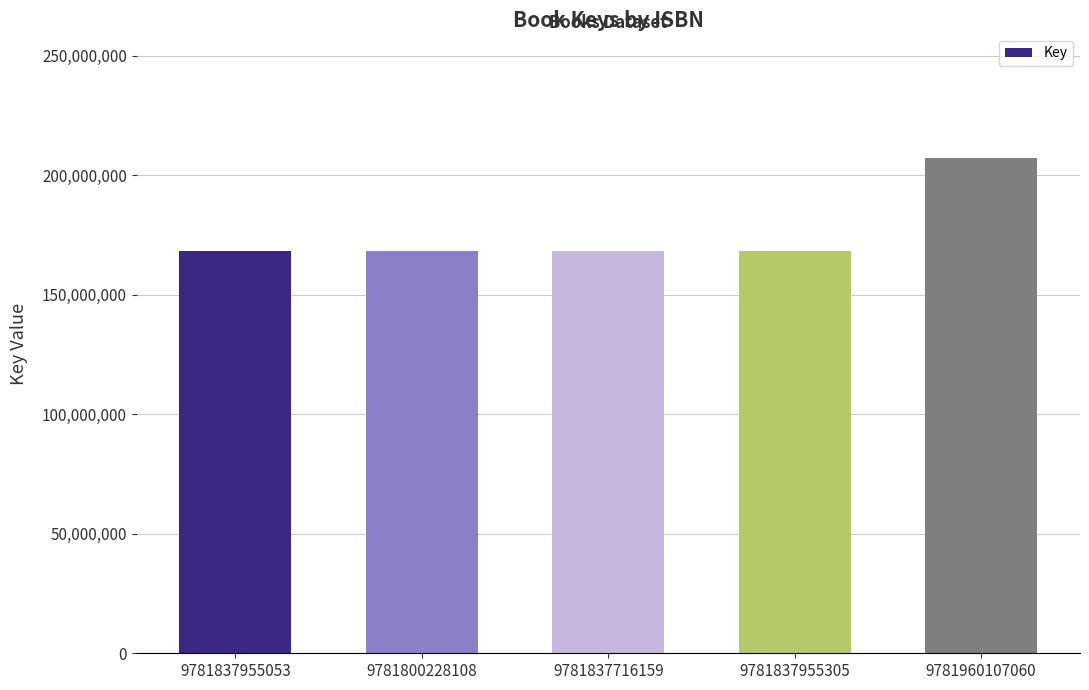

How many bars are there in total?

5